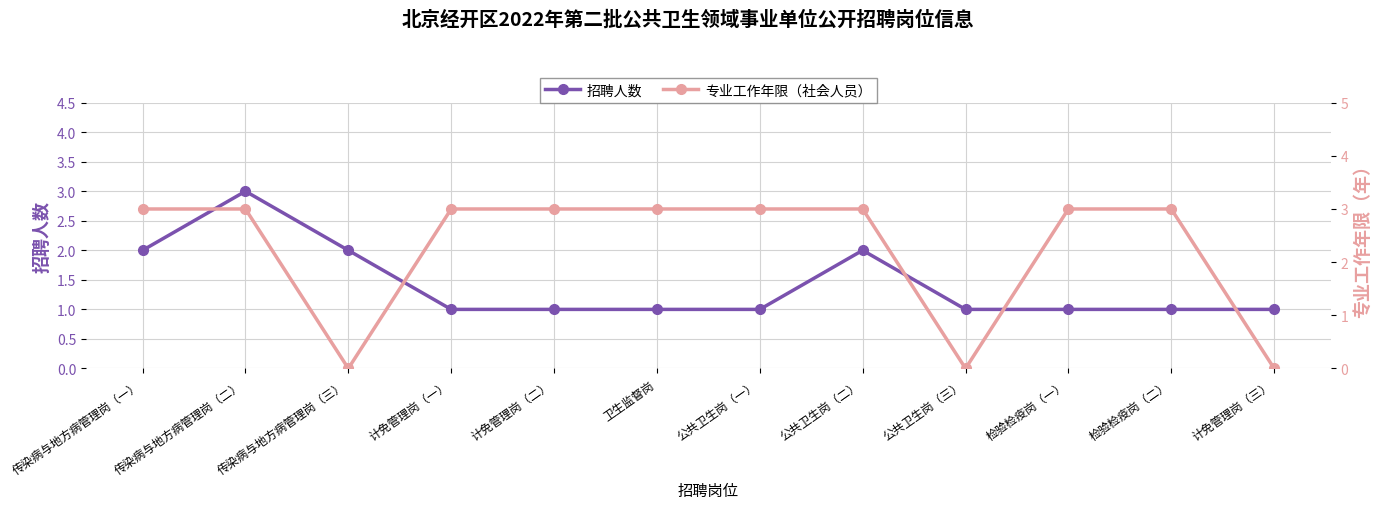

Is it true that 专业工作年限（社会人员） equals 1 at 计免管理岗（三）?

False